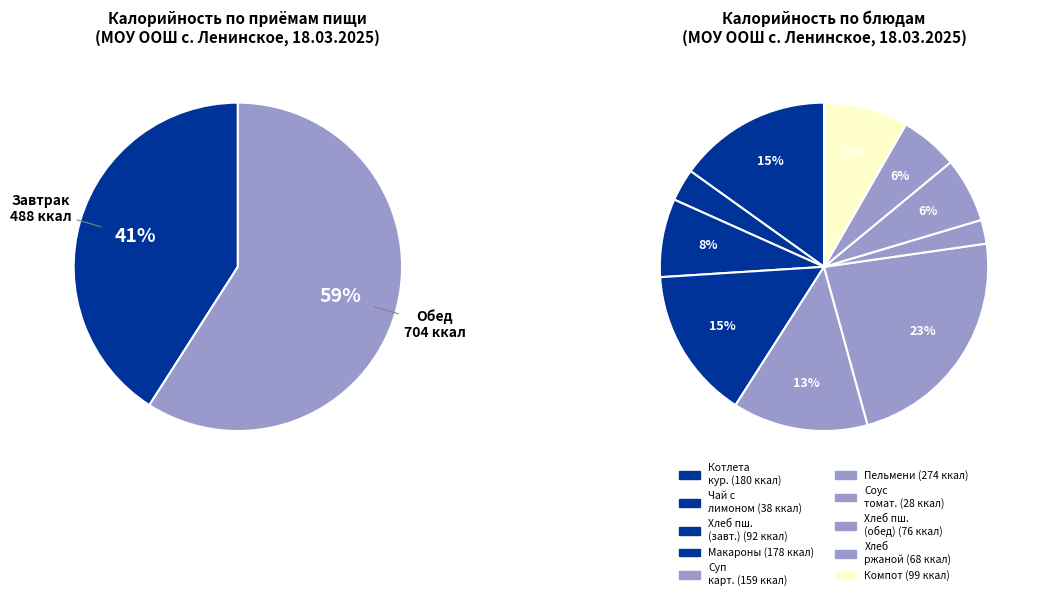

True or false: Хлеб пшеничный (завтрак) accounts for 14% of the total.

False